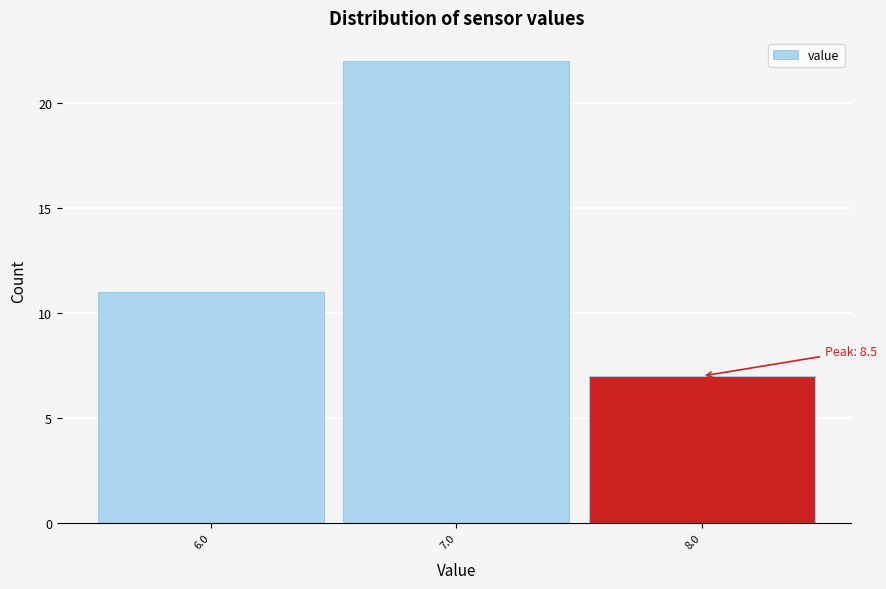

Reading right to left, transcribe all the data shown in this chart.

8.0=7	7.0=22	6.0=11